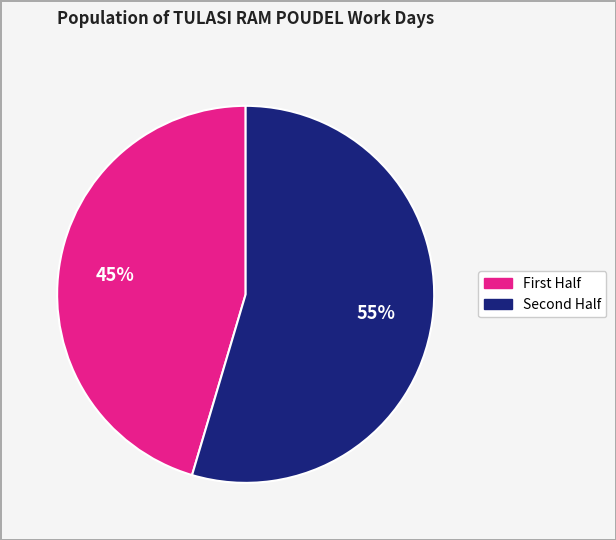

To the nearest percent, what is the average slice percentage?

50%